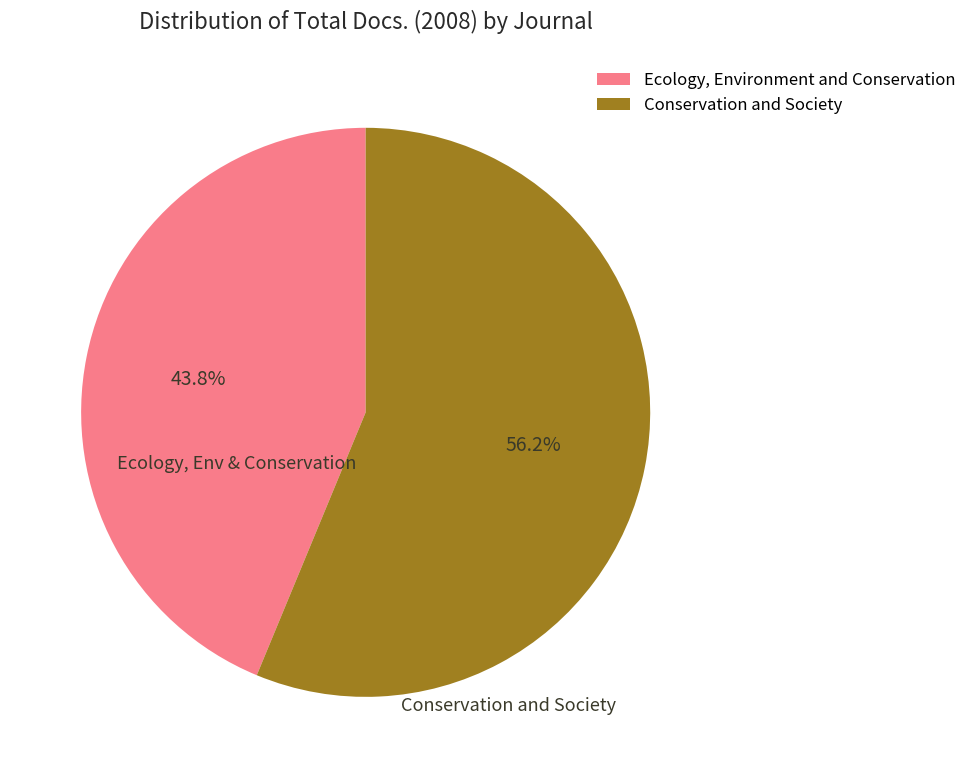

Rank the categories by value from lowest to highest.

Ecology, Environment and Conservation, Conservation and Society